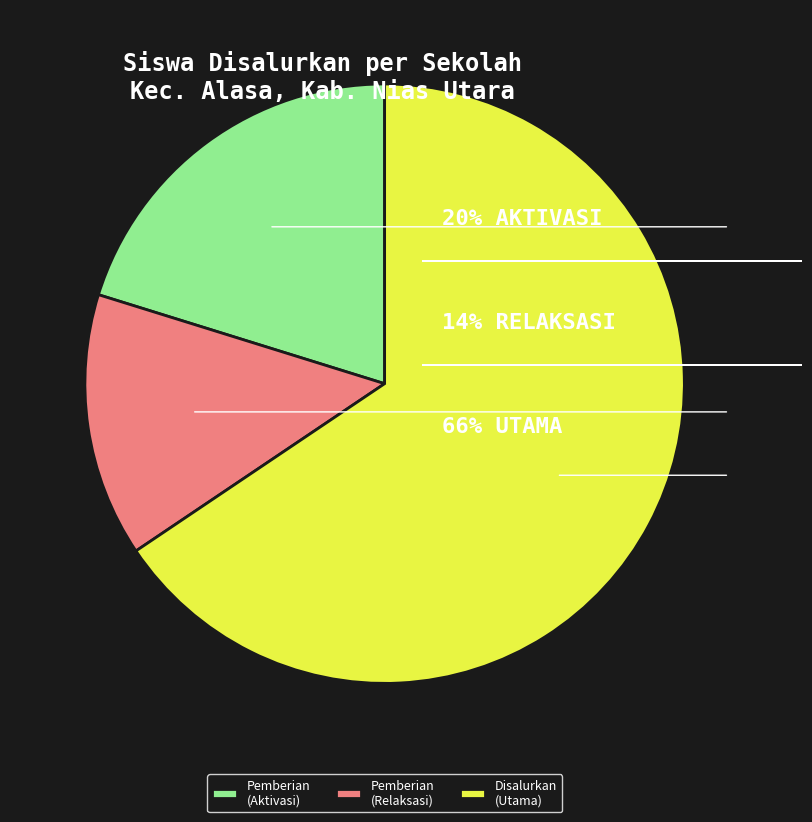

Between Disalurkan (Utama) and Pemberian (Relaksasi), which is larger?

Disalurkan (Utama)